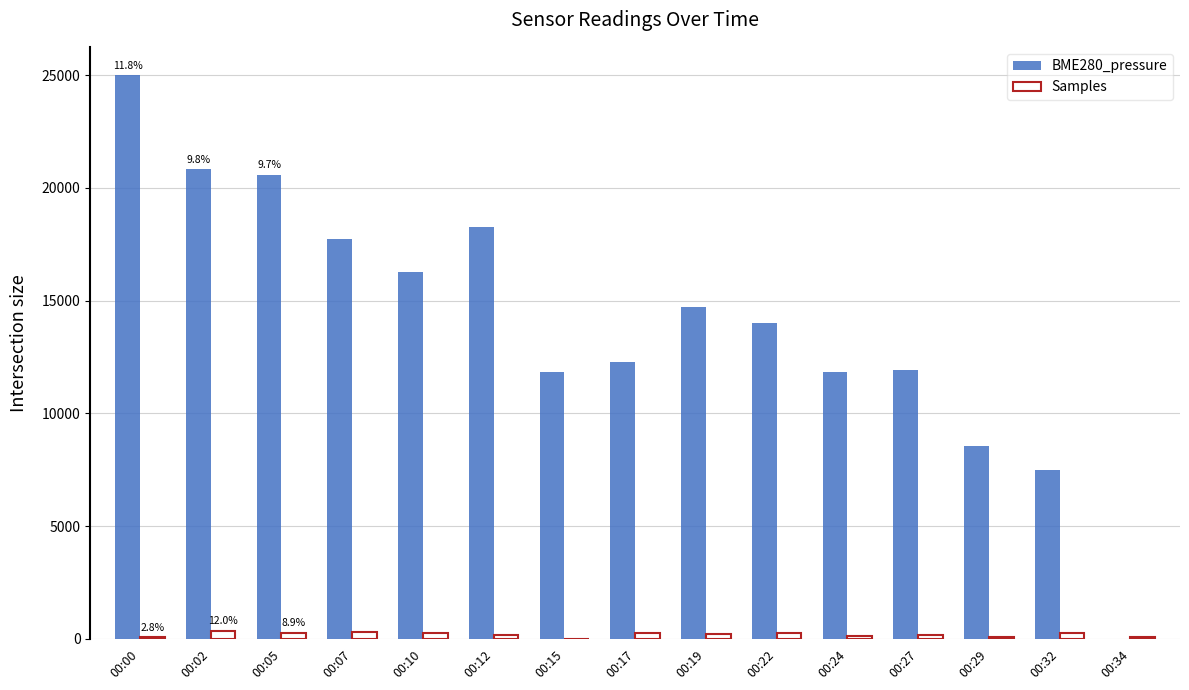

Where does the BME280_pressure series first go above 14010?

00:00